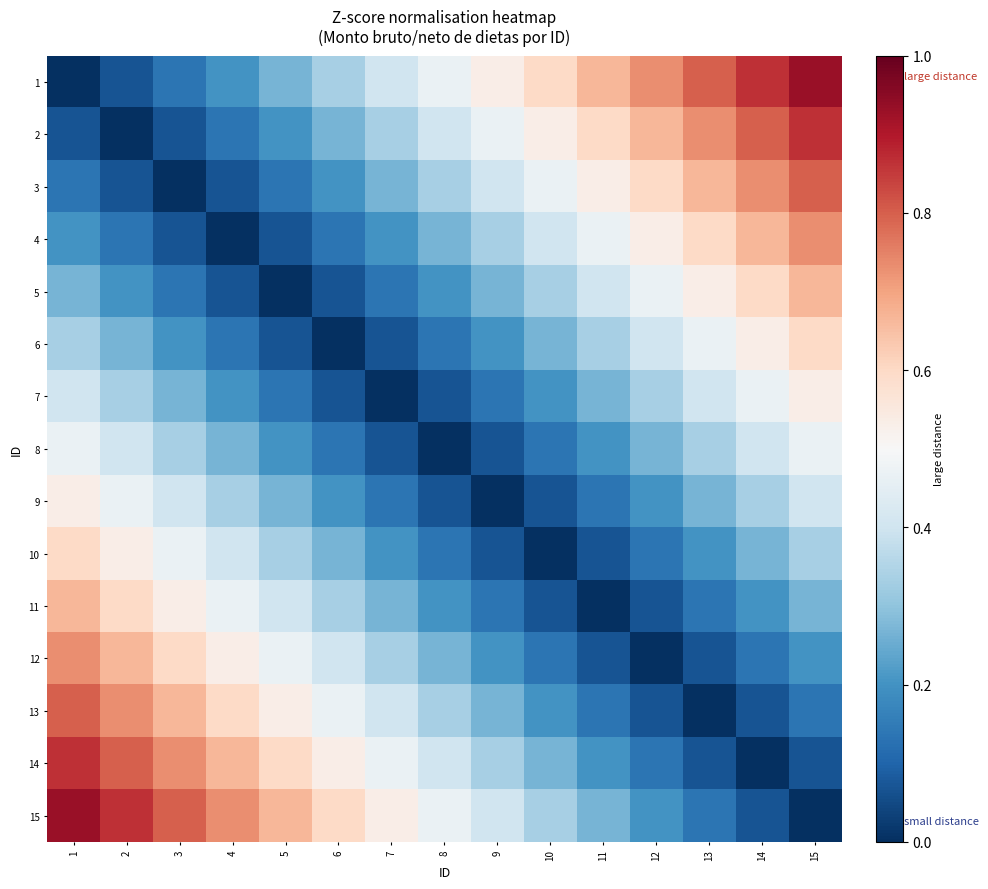

Reading left to right, what are all the values shown in this chart?

1: 1=0.0	2=0.1	3=0.1	4=0.2	5=0.3	6=0.3	7=0.4	8=0.5	9=0.5	10=0.6	11=0.7	12=0.7	13=0.8	14=0.9	15=0.9
2: 1=0.1	2=0.0	3=0.1	4=0.1	5=0.2	6=0.3	7=0.3	8=0.4	9=0.5	10=0.5	11=0.6	12=0.7	13=0.7	14=0.8	15=0.9
3: 1=0.1	2=0.1	3=0.0	4=0.1	5=0.1	6=0.2	7=0.3	8=0.3	9=0.4	10=0.5	11=0.5	12=0.6	13=0.7	14=0.7	15=0.8
4: 1=0.2	2=0.1	3=0.1	4=0.0	5=0.1	6=0.1	7=0.2	8=0.3	9=0.3	10=0.4	11=0.5	12=0.5	13=0.6	14=0.7	15=0.7
5: 1=0.3	2=0.2	3=0.1	4=0.1	5=0.0	6=0.1	7=0.1	8=0.2	9=0.3	10=0.3	11=0.4	12=0.5	13=0.5	14=0.6	15=0.7
6: 1=0.3	2=0.3	3=0.2	4=0.1	5=0.1	6=0.0	7=0.1	8=0.1	9=0.2	10=0.3	11=0.3	12=0.4	13=0.5	14=0.5	15=0.6
7: 1=0.4	2=0.3	3=0.3	4=0.2	5=0.1	6=0.1	7=0.0	8=0.1	9=0.1	10=0.2	11=0.3	12=0.3	13=0.4	14=0.5	15=0.5
8: 1=0.5	2=0.4	3=0.3	4=0.3	5=0.2	6=0.1	7=0.1	8=0.0	9=0.1	10=0.1	11=0.2	12=0.3	13=0.3	14=0.4	15=0.5
9: 1=0.5	2=0.5	3=0.4	4=0.3	5=0.3	6=0.2	7=0.1	8=0.1	9=0.0	10=0.1	11=0.1	12=0.2	13=0.3	14=0.3	15=0.4
10: 1=0.6	2=0.5	3=0.5	4=0.4	5=0.3	6=0.3	7=0.2	8=0.1	9=0.1	10=0.0	11=0.1	12=0.1	13=0.2	14=0.3	15=0.3
11: 1=0.7	2=0.6	3=0.5	4=0.5	5=0.4	6=0.3	7=0.3	8=0.2	9=0.1	10=0.1	11=0.0	12=0.1	13=0.1	14=0.2	15=0.3
12: 1=0.7	2=0.7	3=0.6	4=0.5	5=0.5	6=0.4	7=0.3	8=0.3	9=0.2	10=0.1	11=0.1	12=0.0	13=0.1	14=0.1	15=0.2
13: 1=0.8	2=0.7	3=0.7	4=0.6	5=0.5	6=0.5	7=0.4	8=0.3	9=0.3	10=0.2	11=0.1	12=0.1	13=0.0	14=0.1	15=0.1
14: 1=0.9	2=0.8	3=0.7	4=0.7	5=0.6	6=0.5	7=0.5	8=0.4	9=0.3	10=0.3	11=0.2	12=0.1	13=0.1	14=0.0	15=0.1
15: 1=0.9	2=0.9	3=0.8	4=0.7	5=0.7	6=0.6	7=0.5	8=0.5	9=0.4	10=0.3	11=0.3	12=0.2	13=0.1	14=0.1	15=0.0